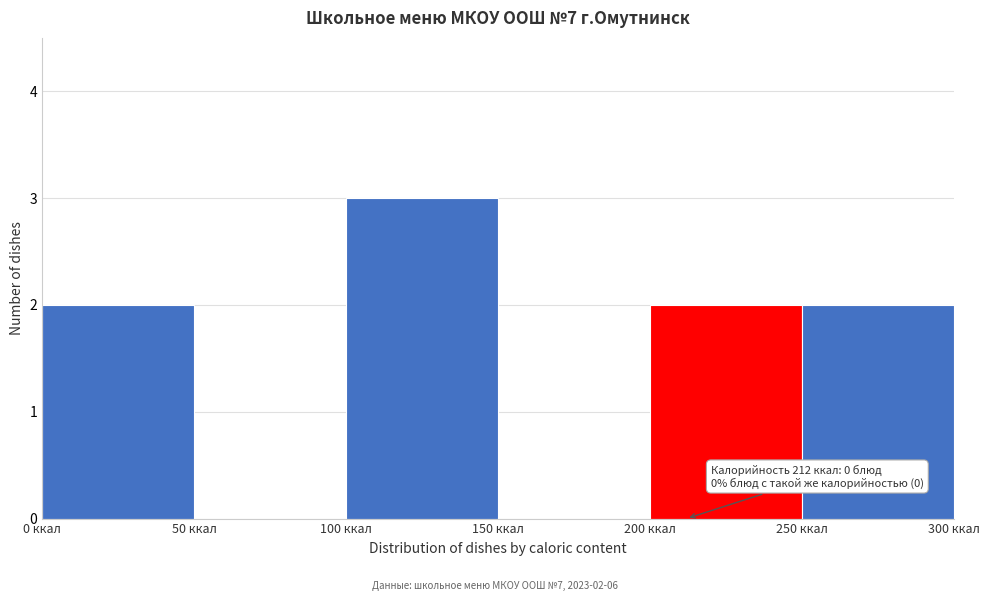

Over which range of the x-axis is the bar tallest?

100 to 150